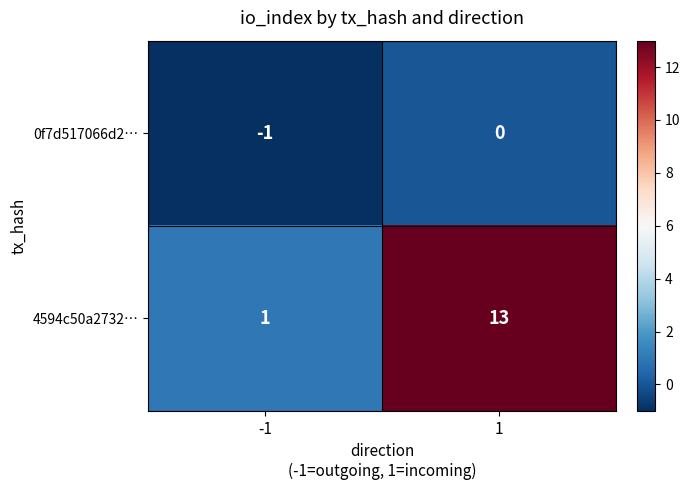

Reading right to left, list all the values displayed in this chart.

0f7d517066d2…: 0	-1
4594c50a2732…: 13	1